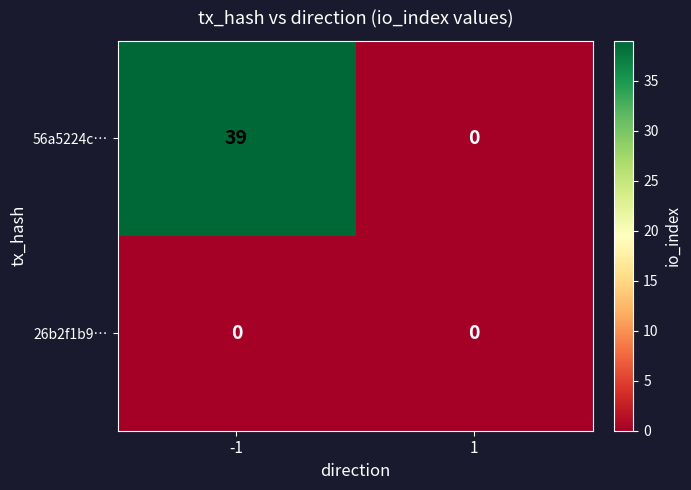

The 56a5224c… series shows -23 at 1. True or false?

False